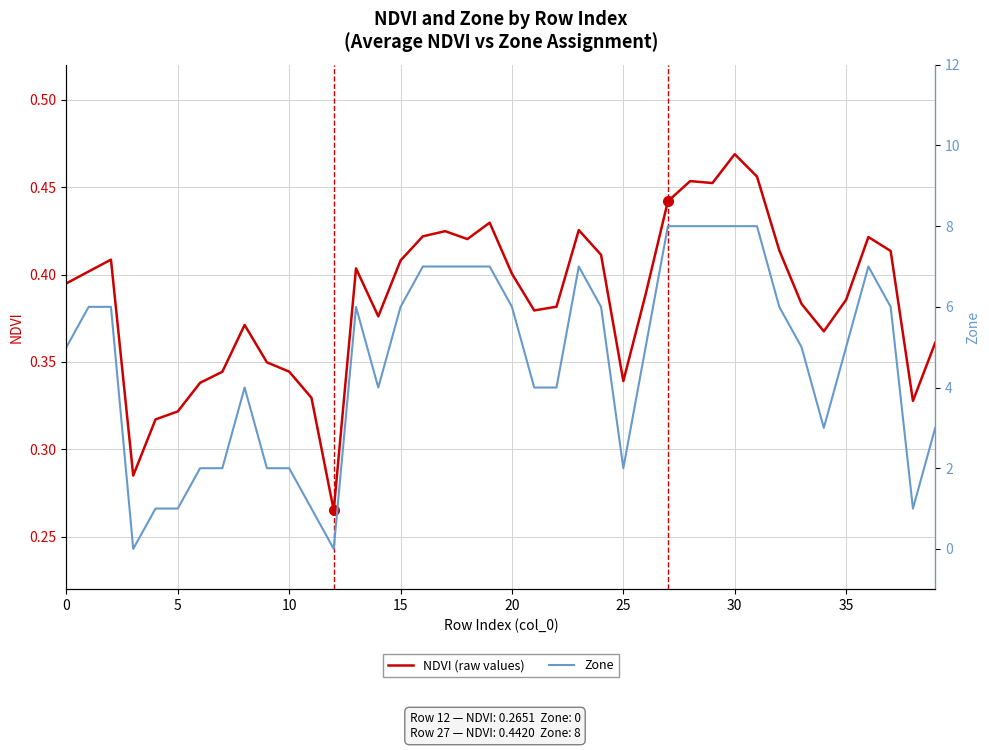

What is the difference between the maximum and minimum values in the NDVI (raw values) series?

0.2